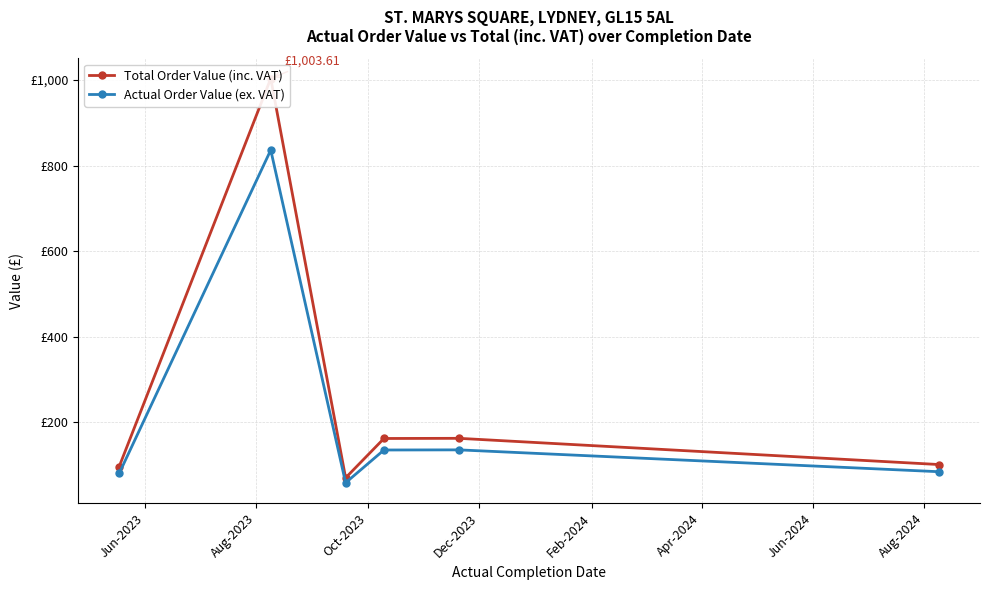

Which has a higher value, Feb-2024 or Dec-2023?

Feb-2024